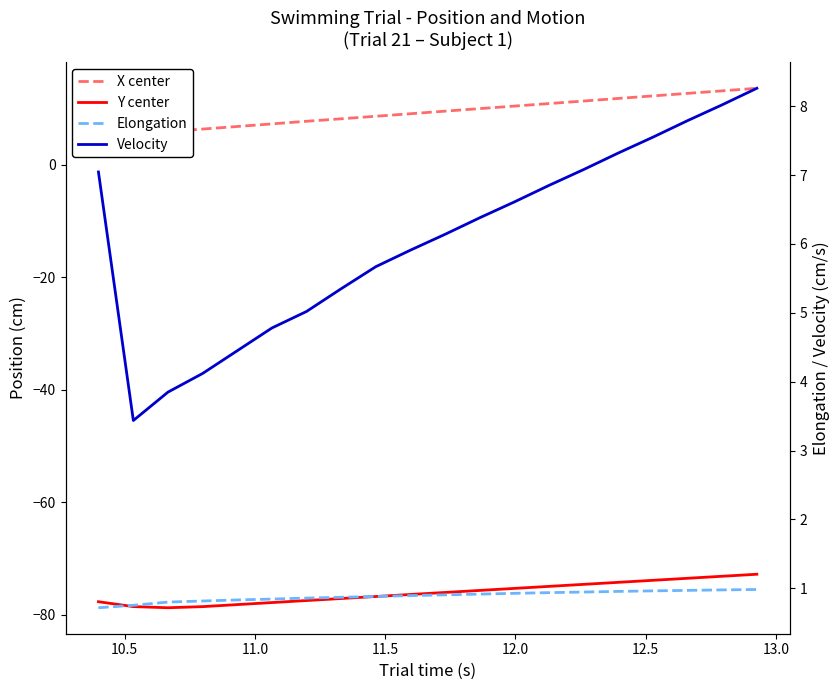

Is the value of Y center at 15 greater than the value of X center at 19?

No